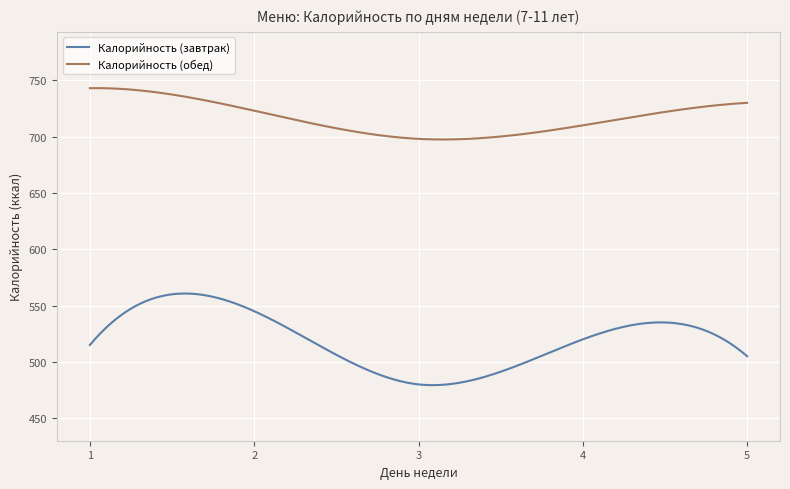

True or false: Калорийность (завтрак) and Калорийность (обед) cross at least once.

False